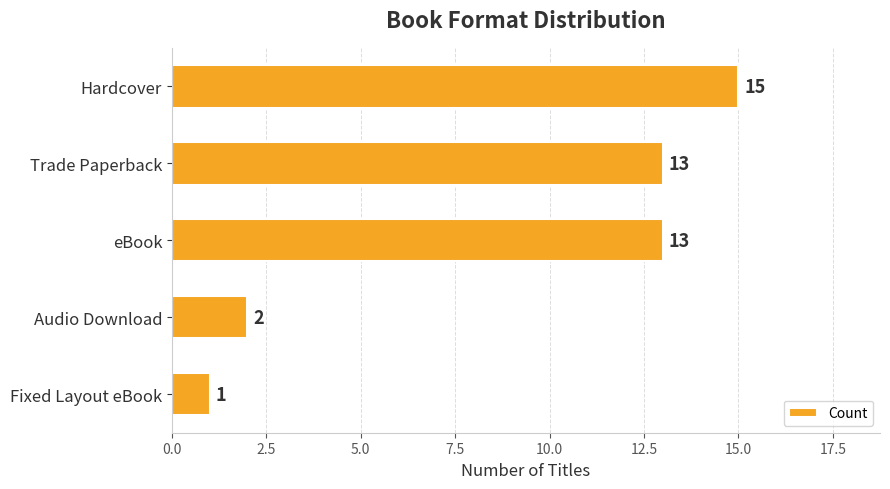

Does the chart contain any negative values?

No